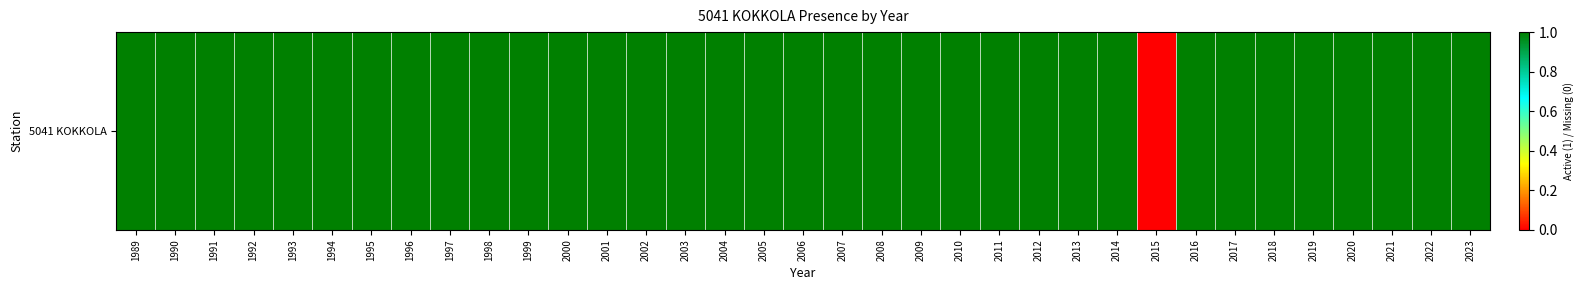

Is it true that the value at 1990 is 1?

True